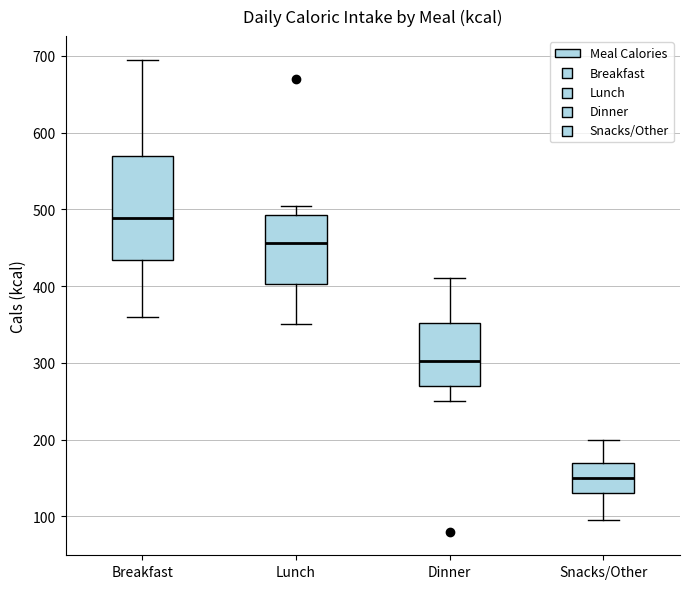

Which box is the tallest, from its lower edge to its upper edge?

Breakfast